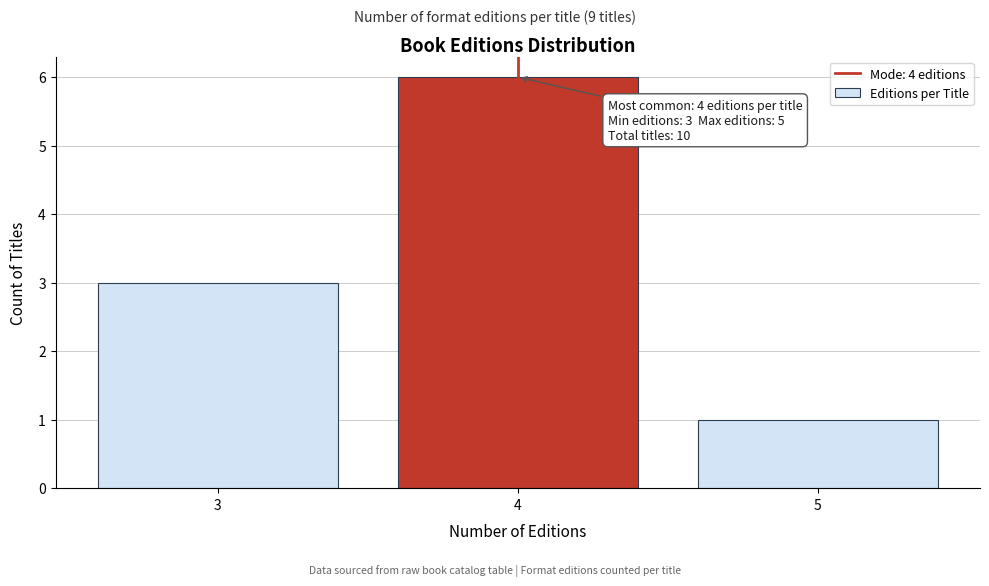

Over which range of the x-axis is the bar tallest?

3.5 to 4.5